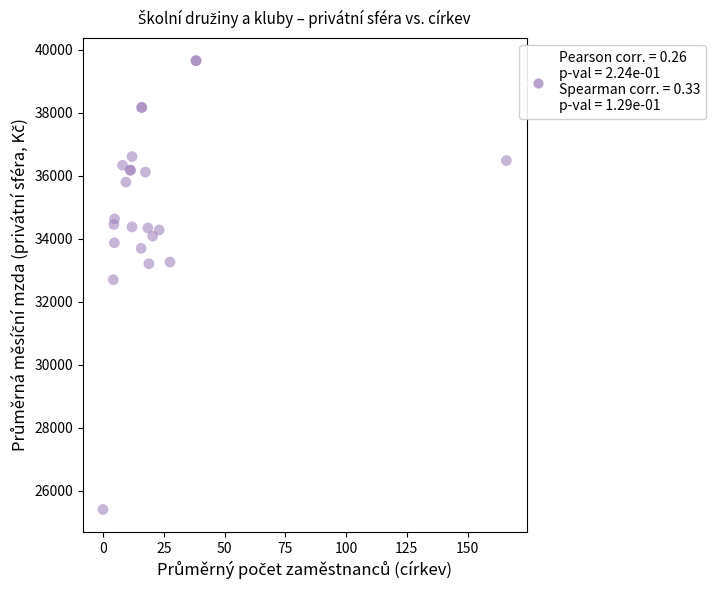

What Y value in the scatter plot is closest to 32529?

32698.5